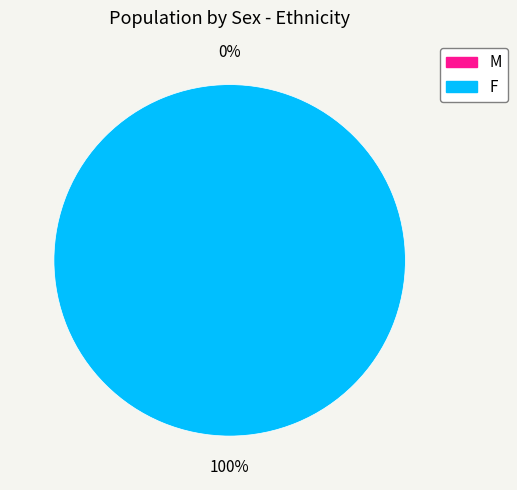

How many segments does this pie chart have?

2